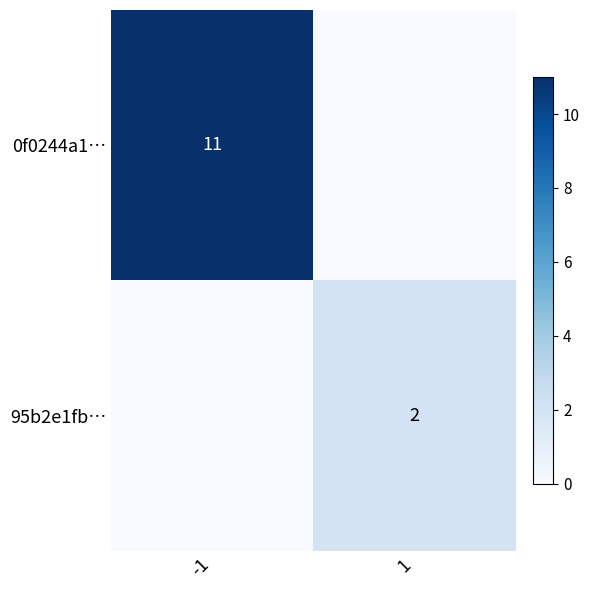

The 0f0244a1… series shows 7 at -1. True or false?

False